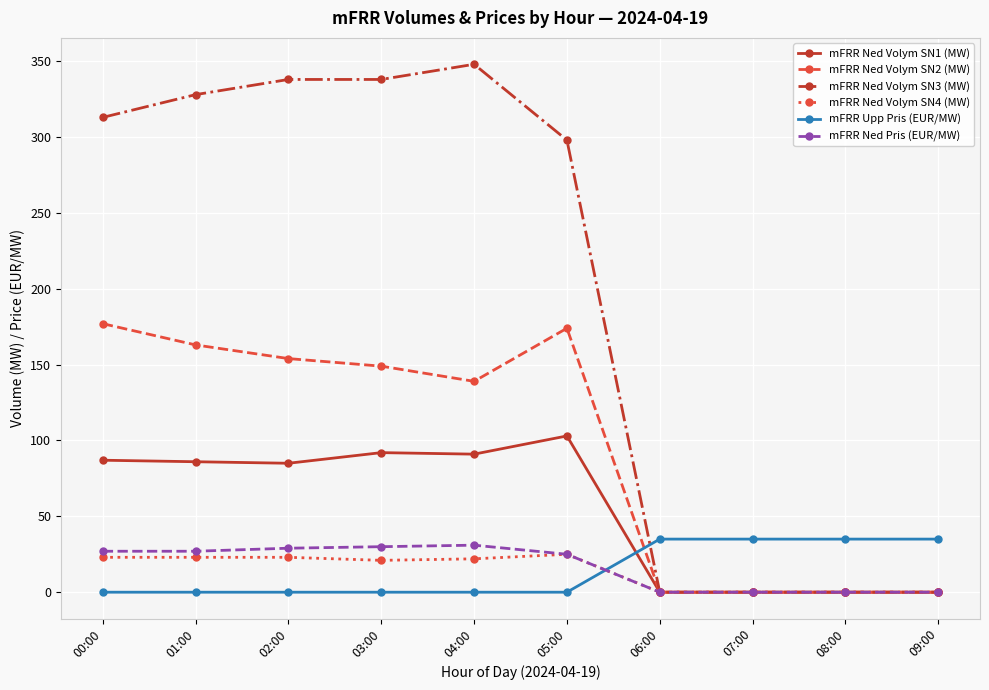

What are all the series names shown in the legend?

mFRR Ned Volym SN1 (MW), mFRR Ned Volym SN2 (MW), mFRR Ned Volym SN3 (MW), mFRR Ned Volym SN4 (MW), mFRR Upp Pris (EUR/MW), mFRR Ned Pris (EUR/MW)